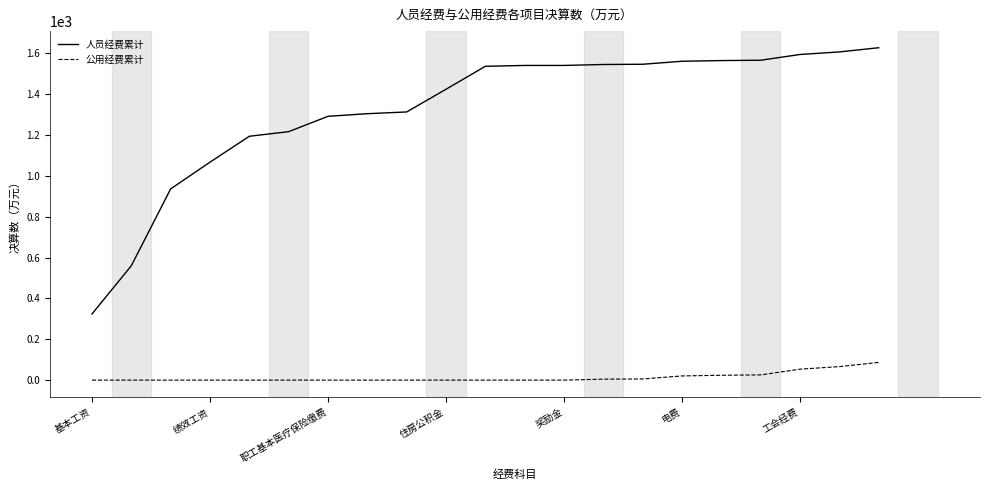

Which series has the widest spread of values?

人员经费累计